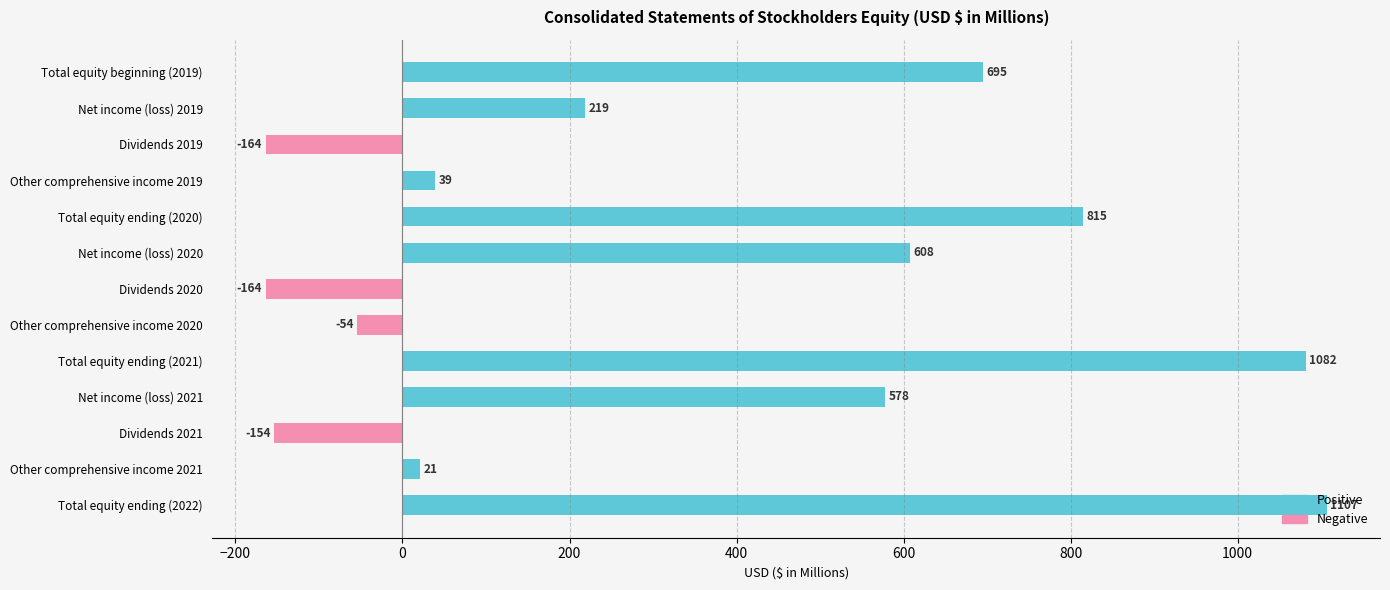

How many series are shown in this chart?

2